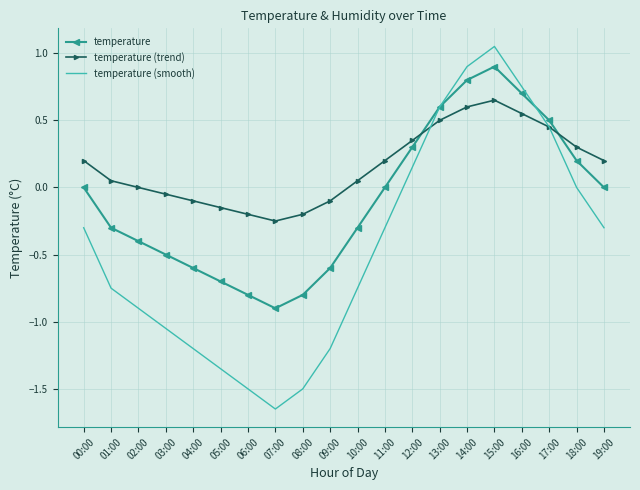

True or false: temperature has more than 0 points higher than both neighbors.

True